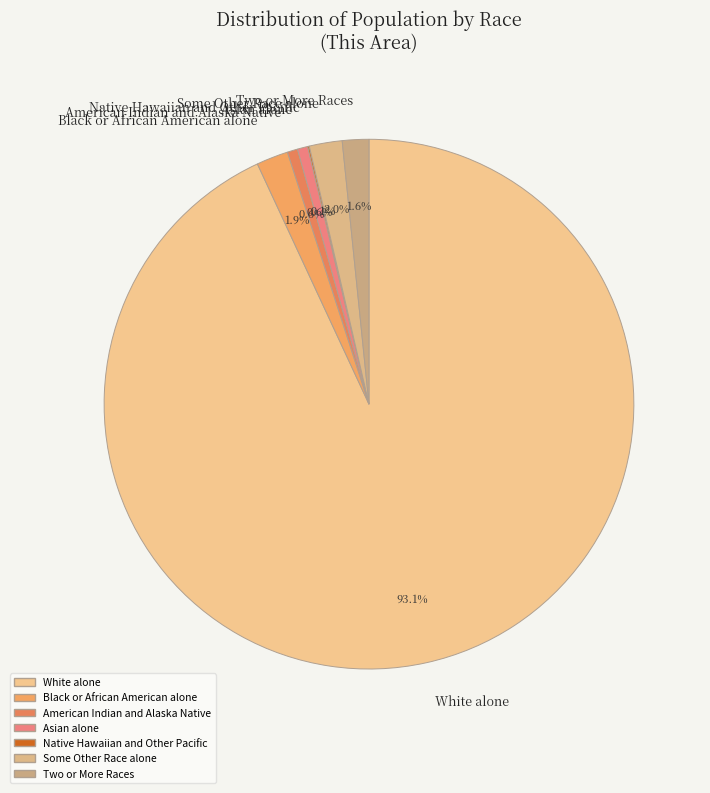

To the nearest percent, what is the average slice percentage?

14%